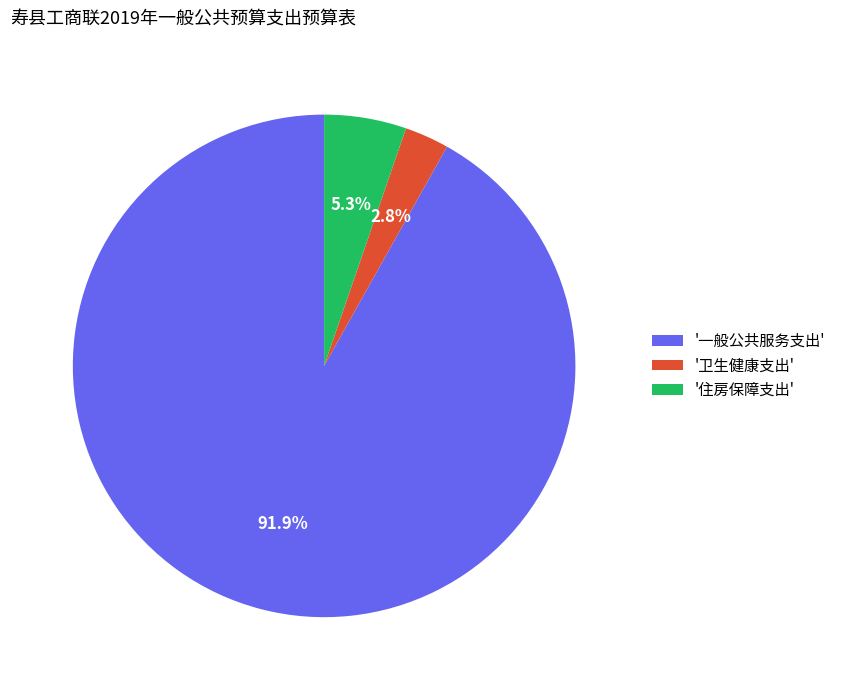

Rank the categories by value from lowest to highest.

'卫生健康支出', '住房保障支出', '一般公共服务支出'